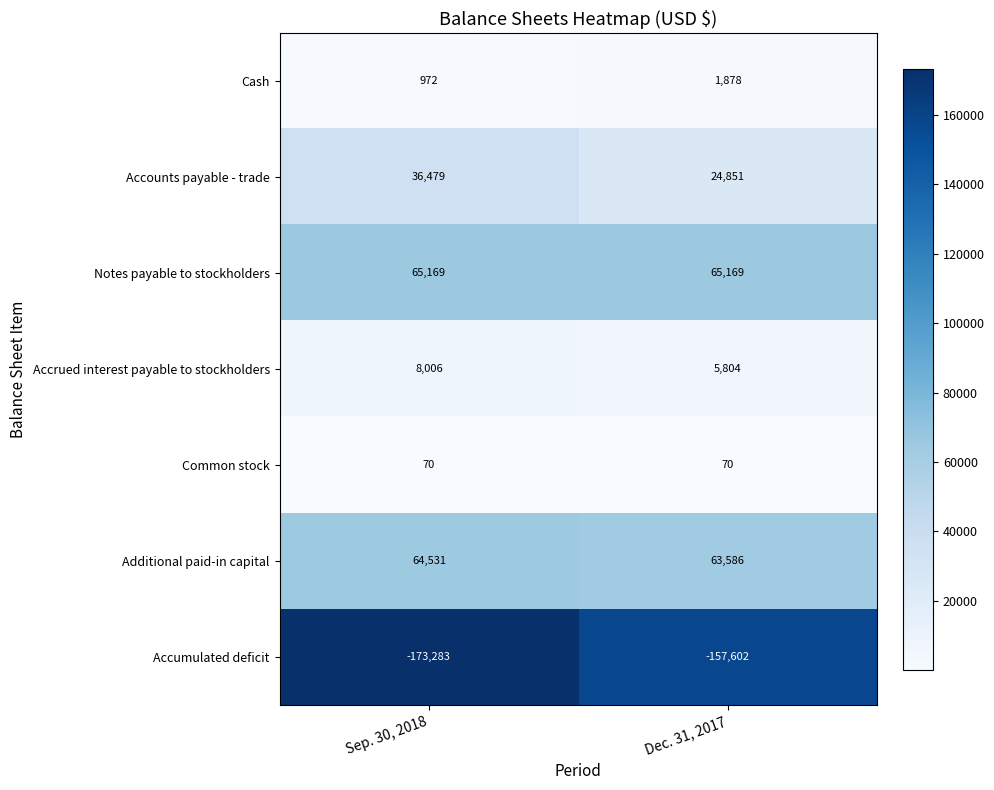

Reading left to right, what are all the values shown in this chart?

Cash: Sep. 30, 2018=972	Dec. 31, 2017=1878
Accounts payable - trade: Sep. 30, 2018=36479	Dec. 31, 2017=24851
Notes payable to stockholders: Sep. 30, 2018=65169	Dec. 31, 2017=65169
Accrued interest payable to stockholders: Sep. 30, 2018=8006	Dec. 31, 2017=5804
Common stock: Sep. 30, 2018=70	Dec. 31, 2017=70
Additional paid-in capital: Sep. 30, 2018=64531	Dec. 31, 2017=63586
Accumulated deficit: Sep. 30, 2018=-173283	Dec. 31, 2017=-157602